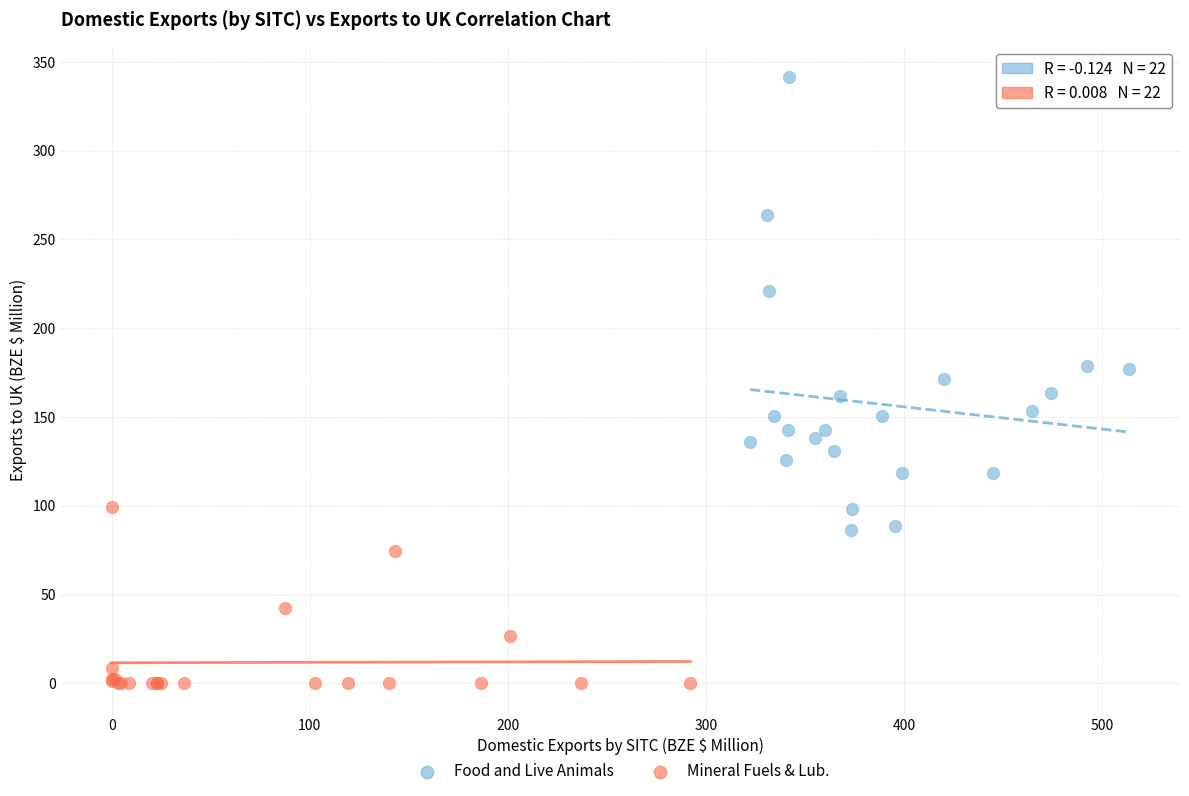

Which series contains the lowest Y value?

Mineral Fuels & Lub.